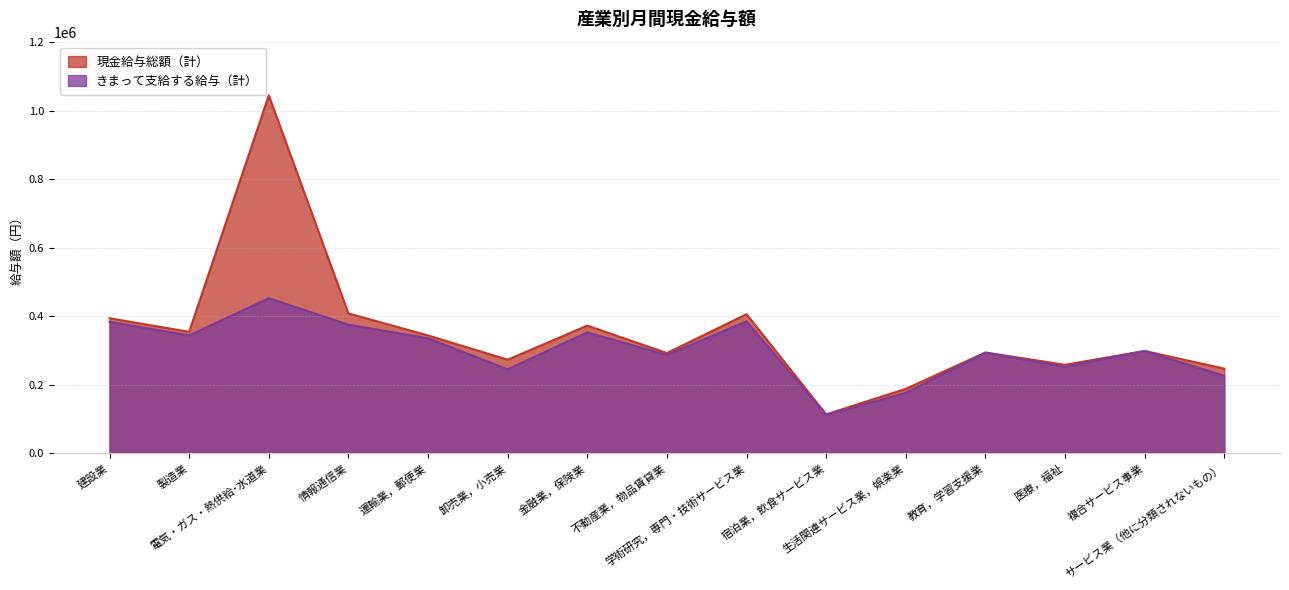

How many interior local valleys does the きまって支給する給与（計） series have?

5